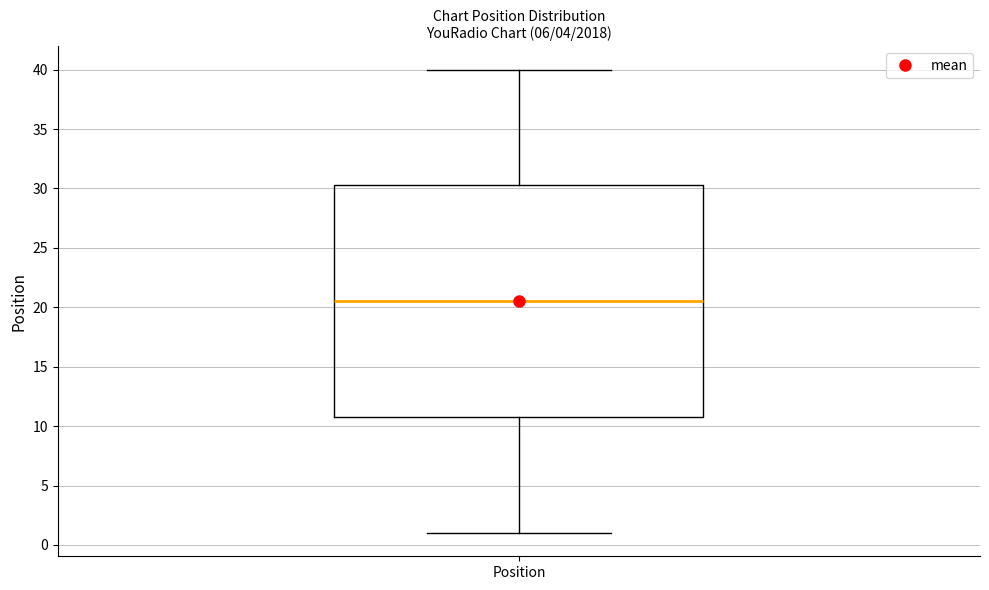

Read this box plot against the y-axis: the position of the median line, the range covered by the box, and the ends of both whiskers. The values are not printed on the chart, so give them approximately, as read against the axis.

median 20.5, box 11.0 to 30.5, whiskers 1.0 to 40.0